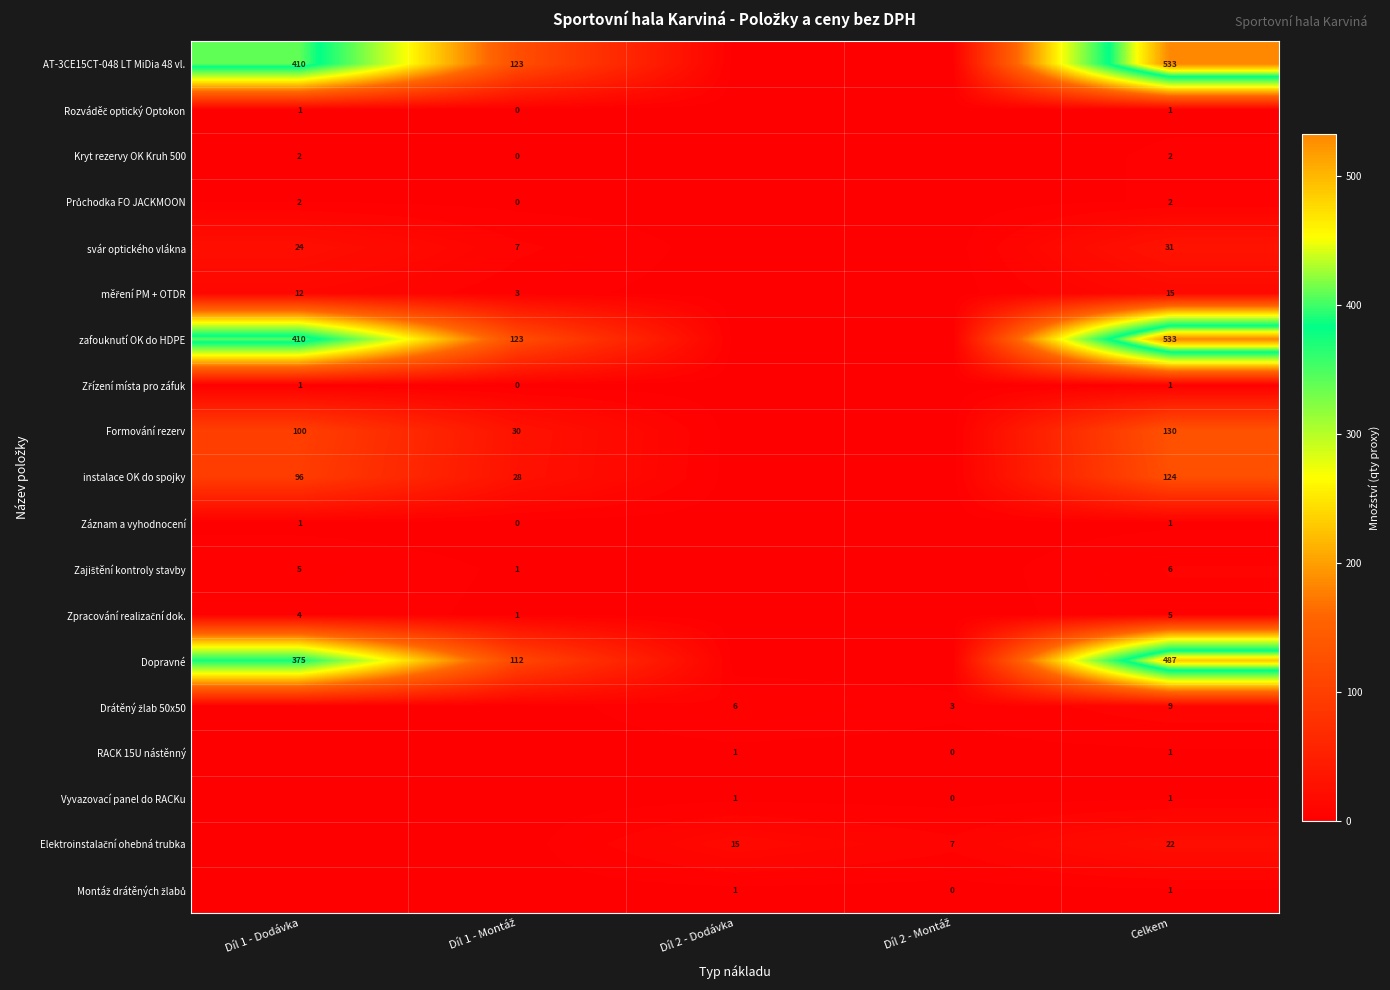

True or false: RACK 15U nástěnný has a value of 1 at Díl 2 - Dodávka.

True